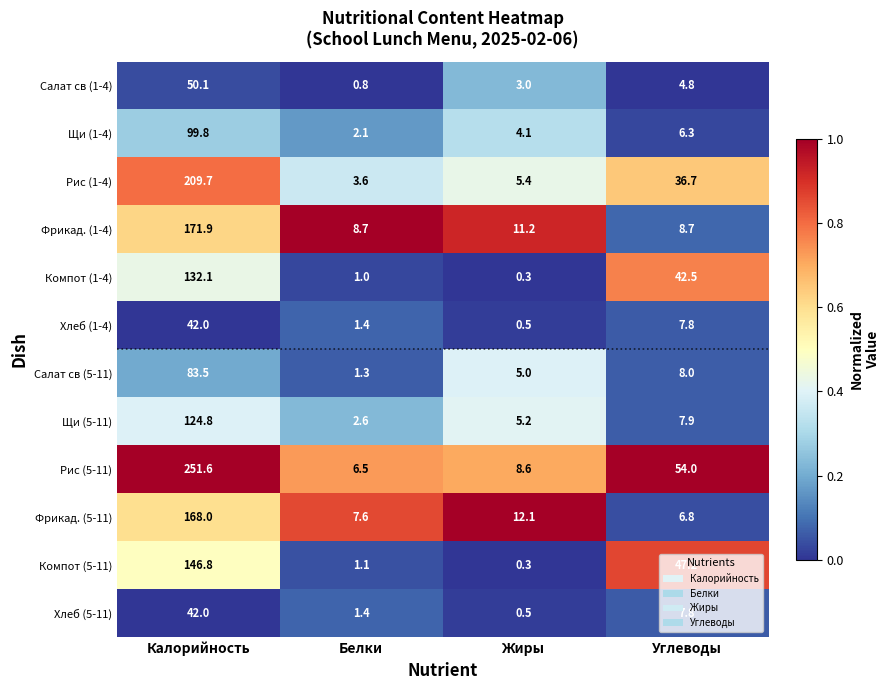

At which label does Фрикад. (5-11) first exceed 12?

Калорийность